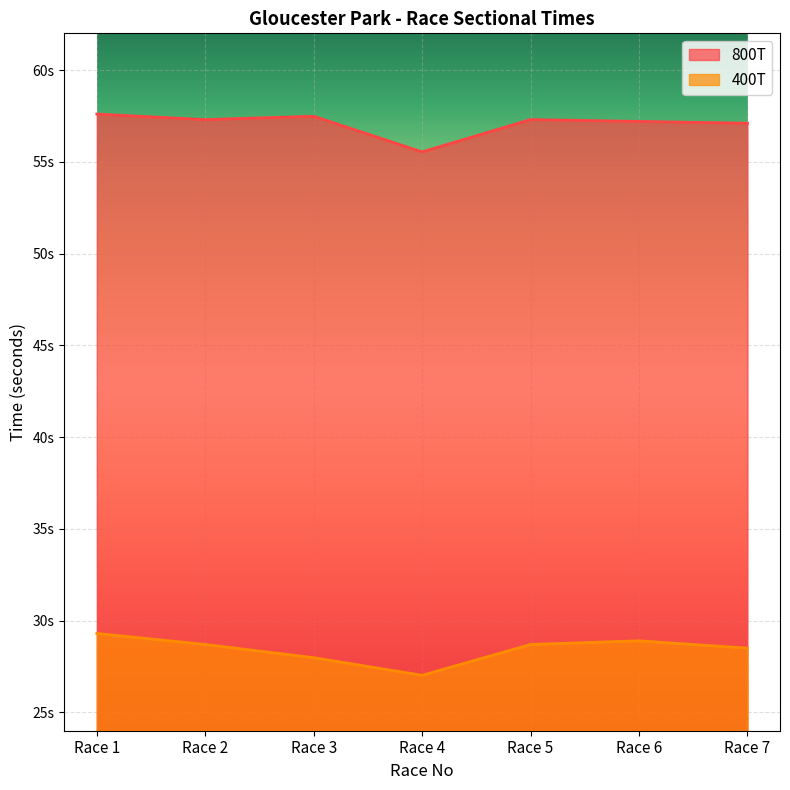

List the labels in order of value, largest first.

Race 1, Race 6, Race 2, Race 5, Race 7, Race 3, Race 4